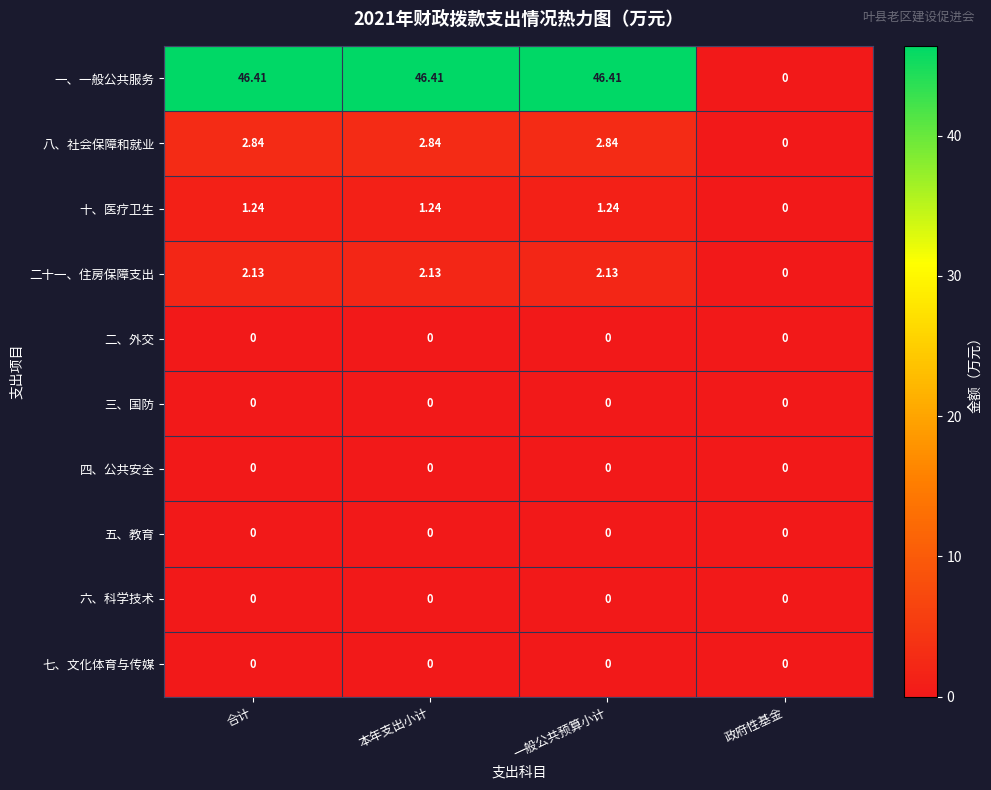

Is the value of 二十一、住房保障支出 at 一般公共预算小计 greater than the value of 八、社会保障和就业 at 本年支出小计?

No